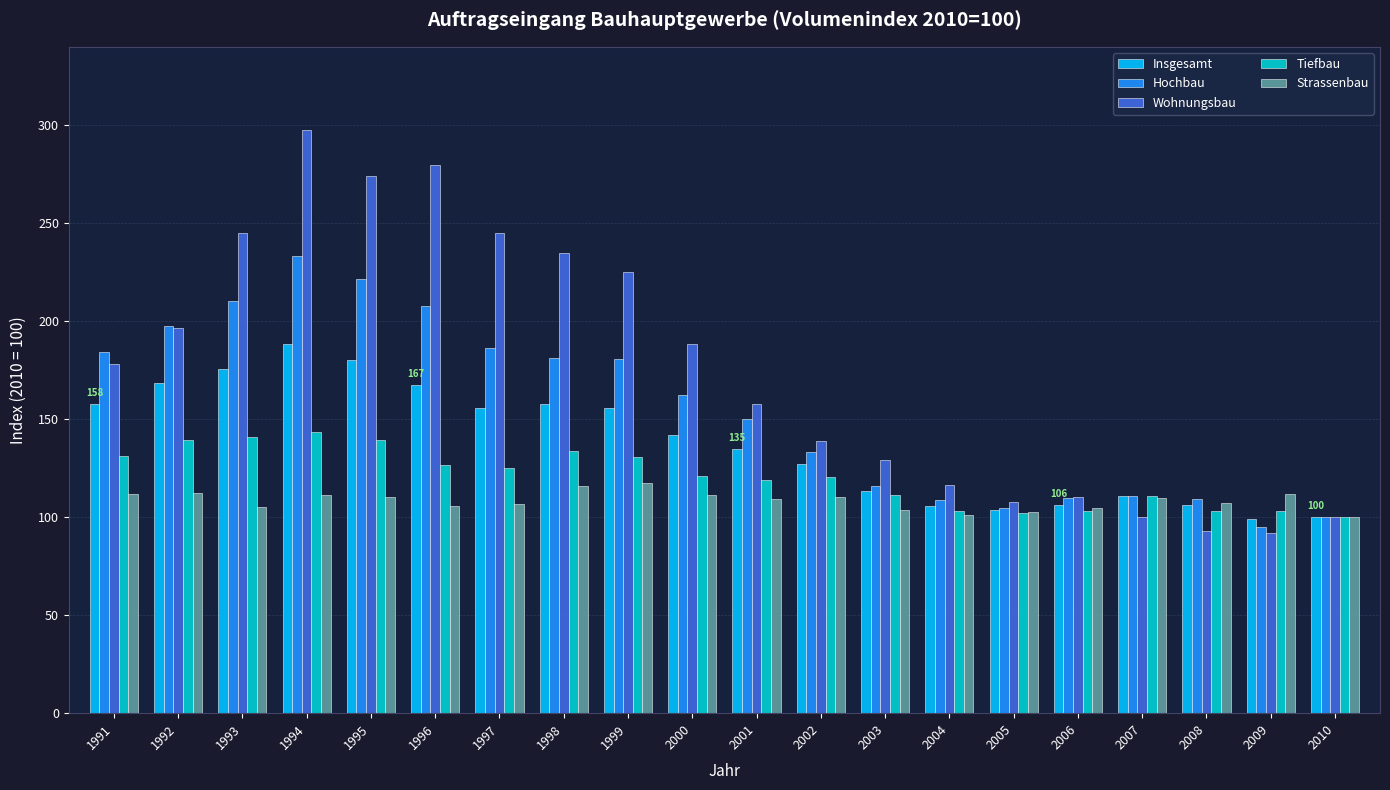

What is the minimum value shown in the chart?

92.1